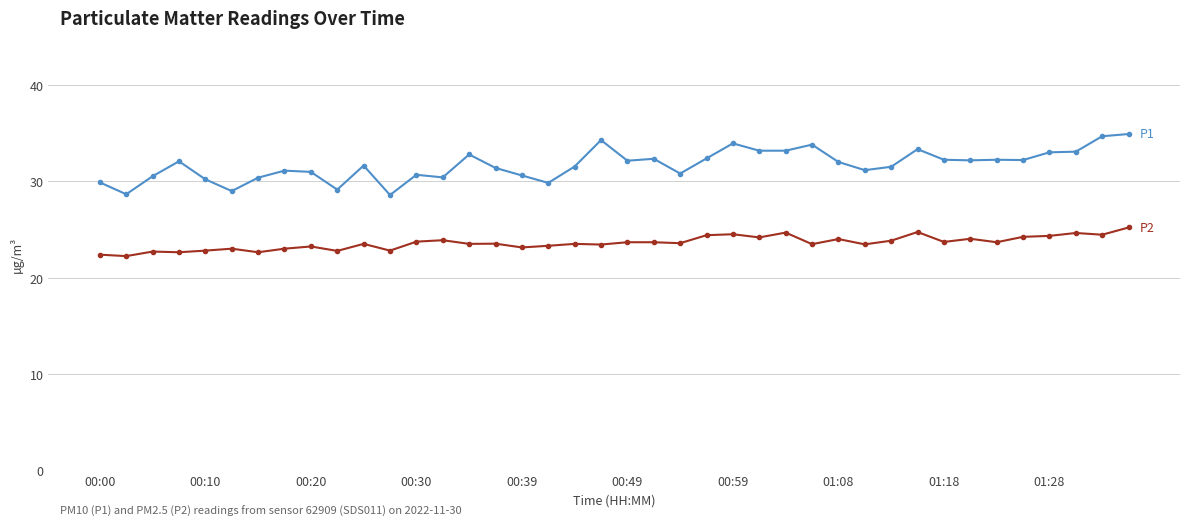

What is the maximum value shown in the chart?

34.9